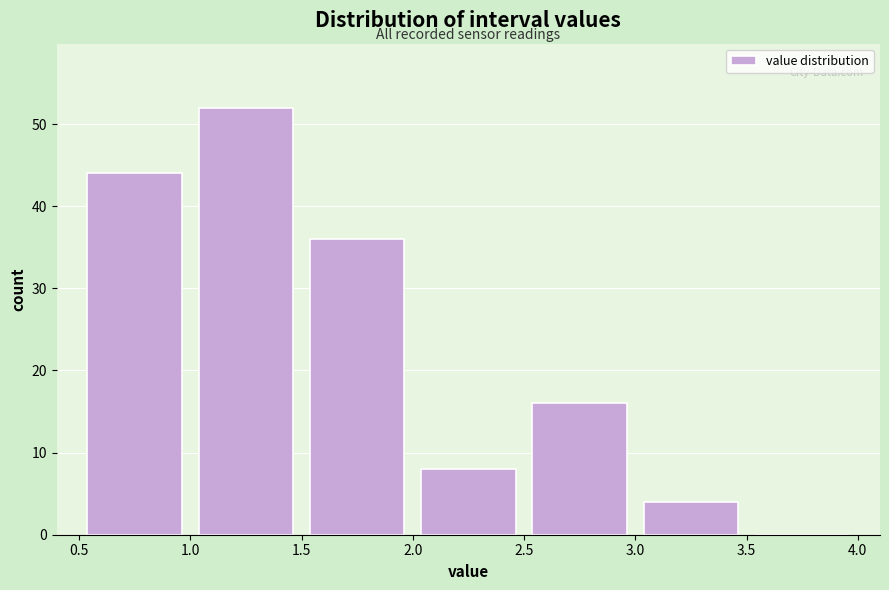

Reading left to right, list every bar in this chart as the range it spans on the x-axis followed by its height. The values are not printed on the chart, so give them approximately, as read against the axis.

0.5 to 1.0: 44
1.0 to 1.5: 52
1.5 to 2.0: 36
2.0 to 2.5: 8
2.5 to 3.0: 16
3.0 to 3.5: 4
3.5 to 4.0: 0